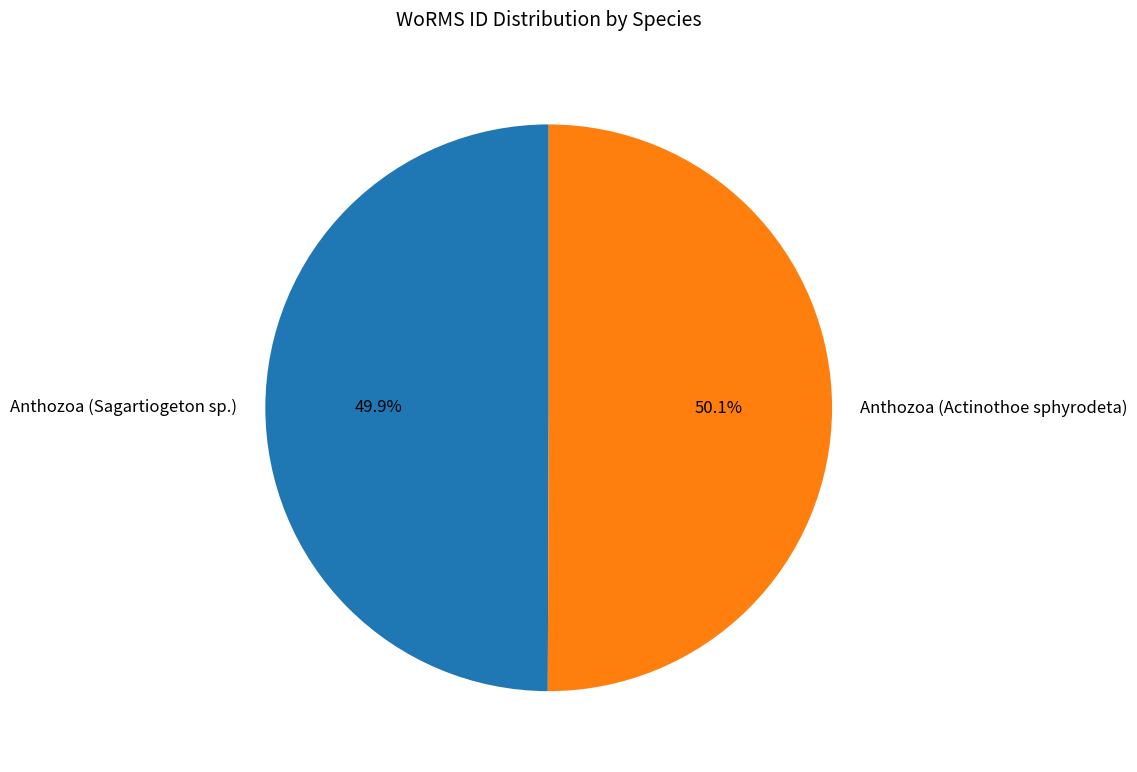

What percentage is the Anthozoa (Actinothoe sphyrodeta) slice, to the nearest percent?

50%